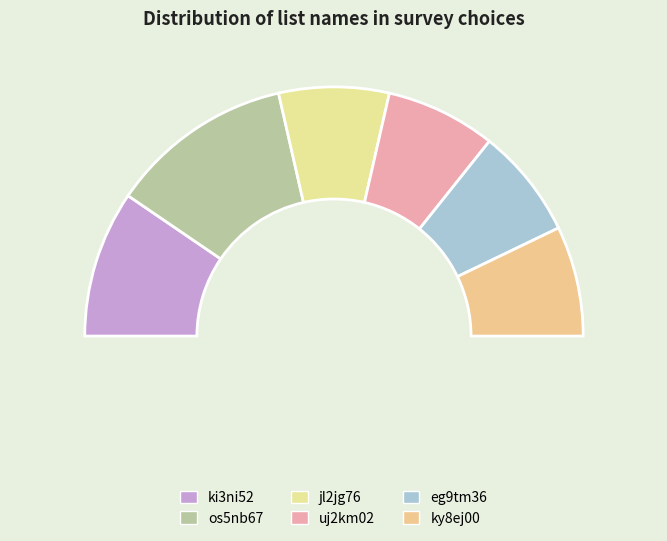

The ky8ej00 slice represents 2% of the pie. True or false?

False